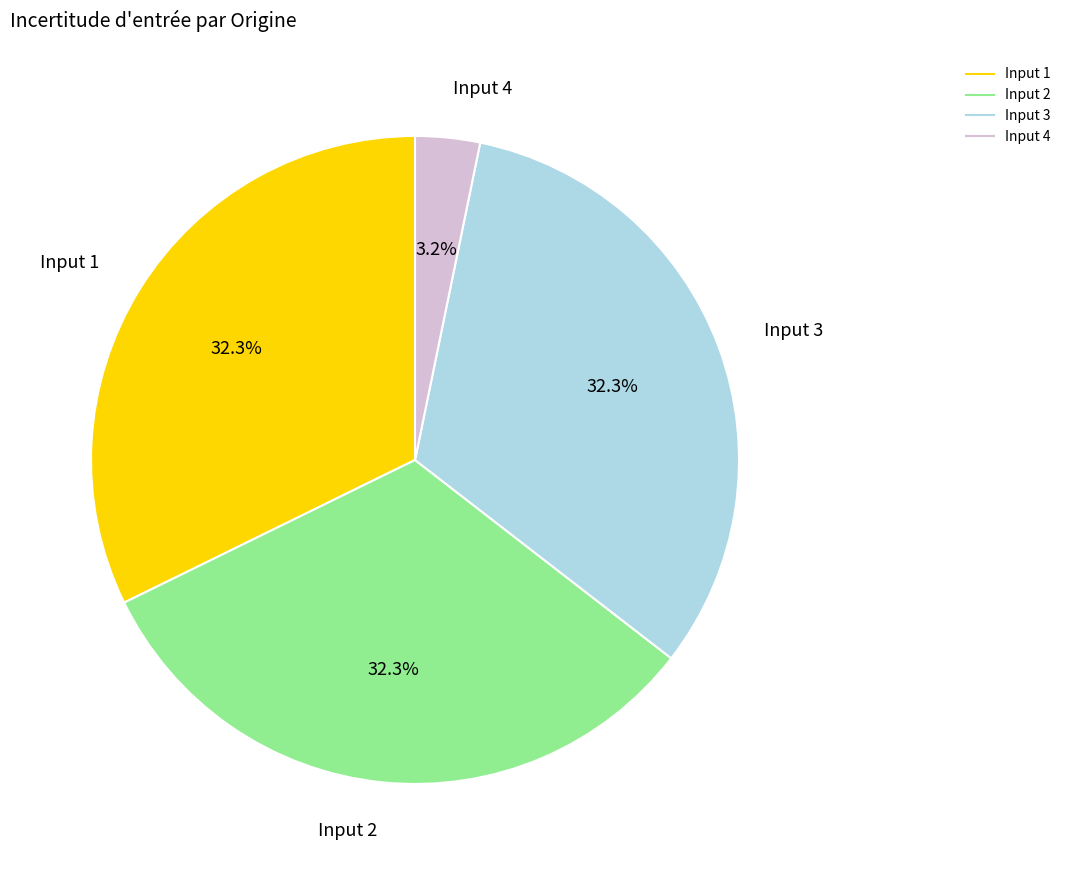

What percentage is NOT represented by Input 2?

67.7%